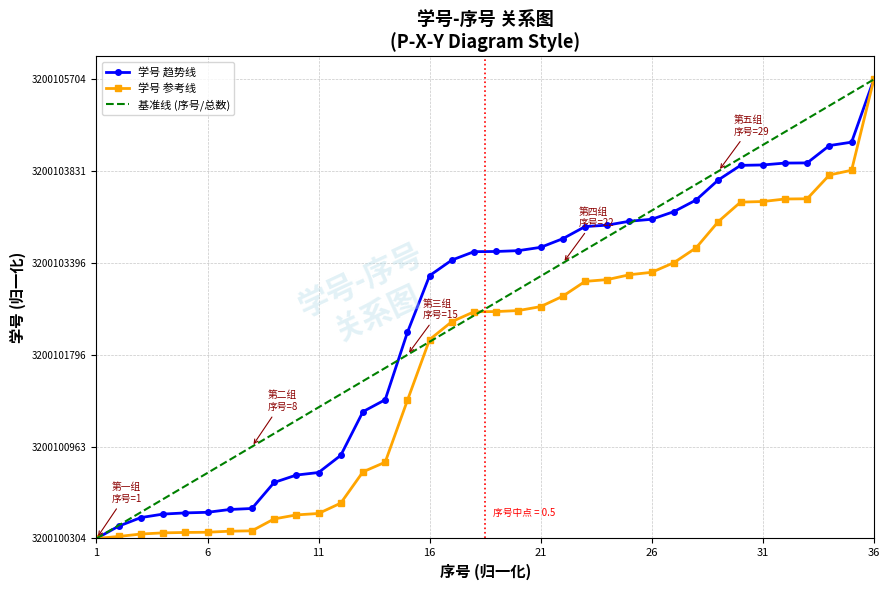

Which label corresponds to the largest value in the chart?

36